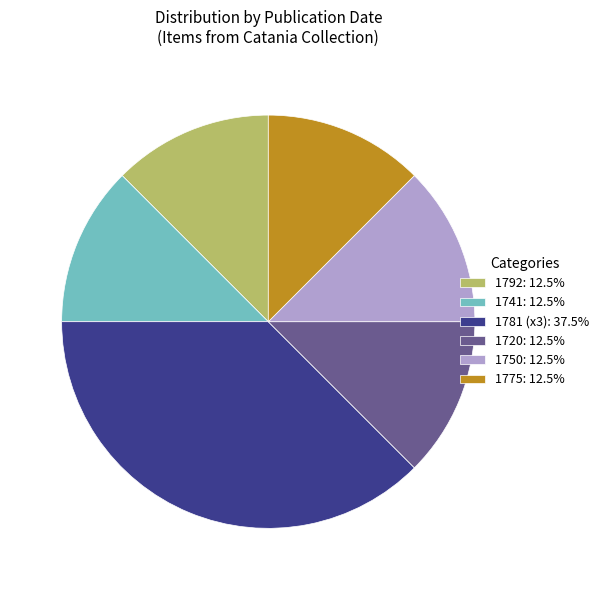

Is there a majority slice in this chart?

No